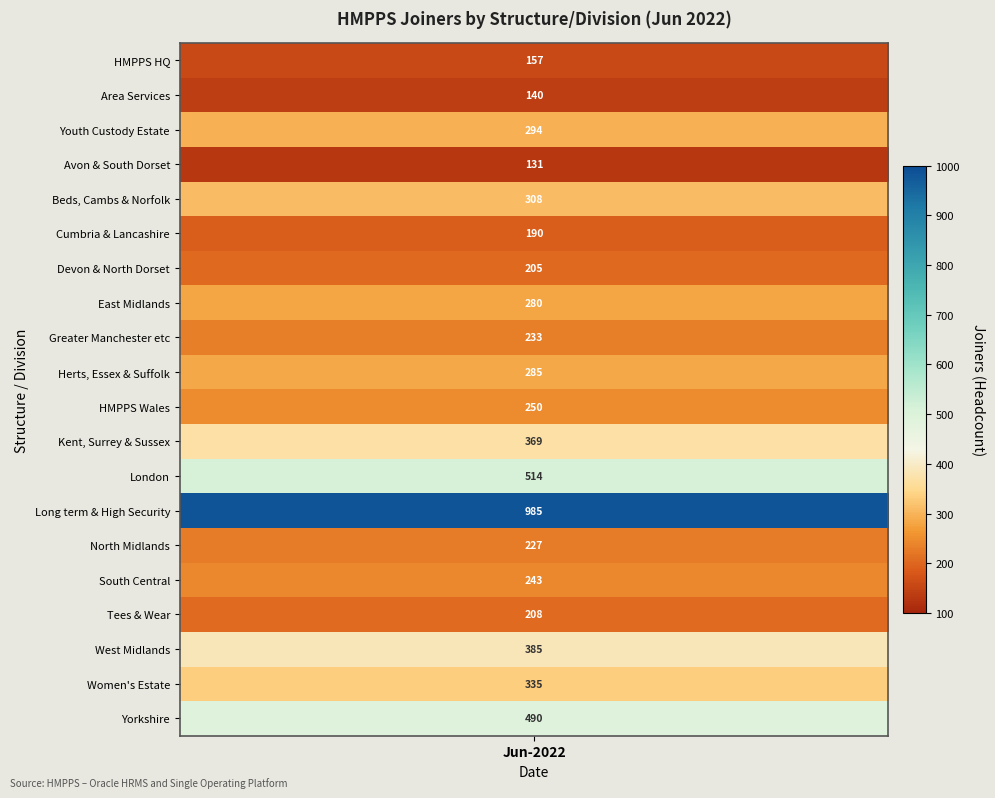

Which has a higher value, 12 or 13?

13